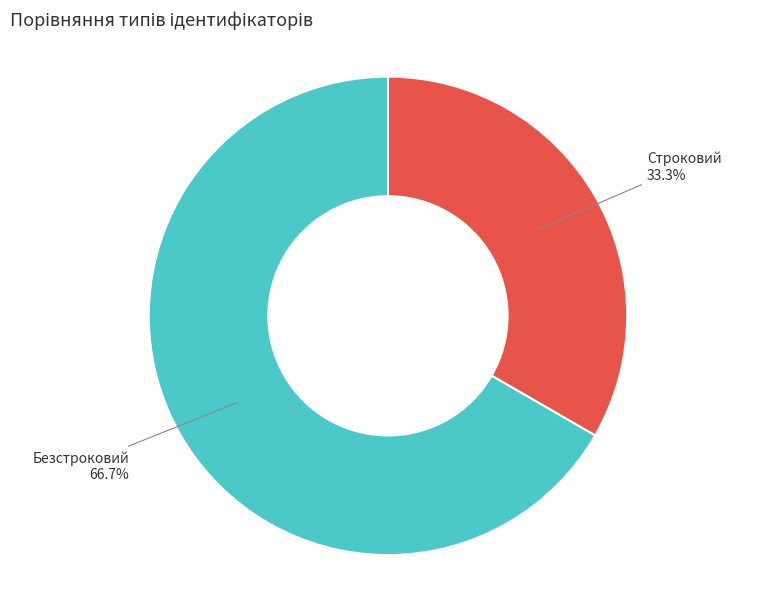

Rank the categories by value from lowest to highest.

Строковий, Безстроковий